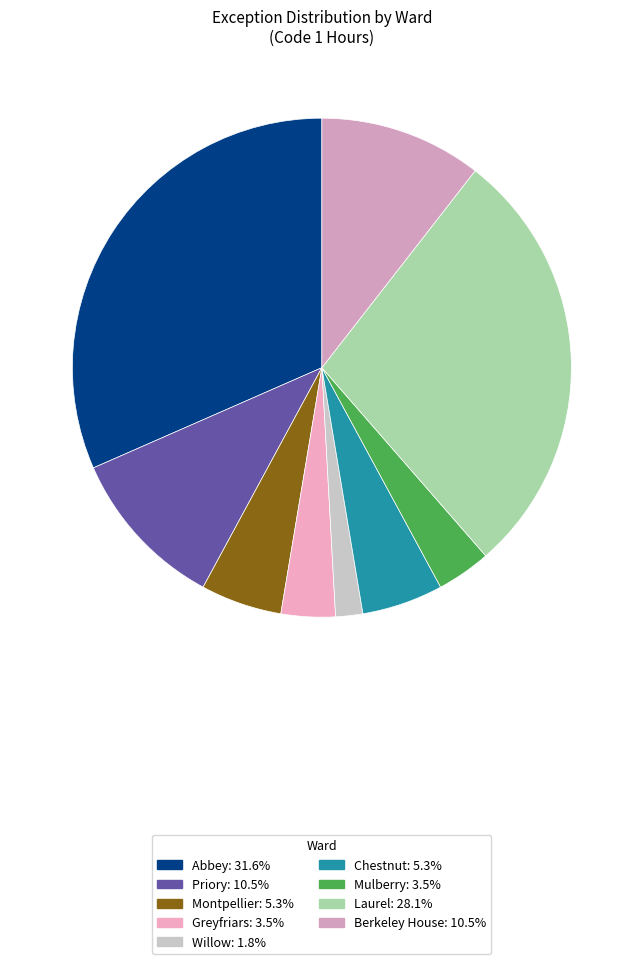

How many slices are in this pie chart?

9